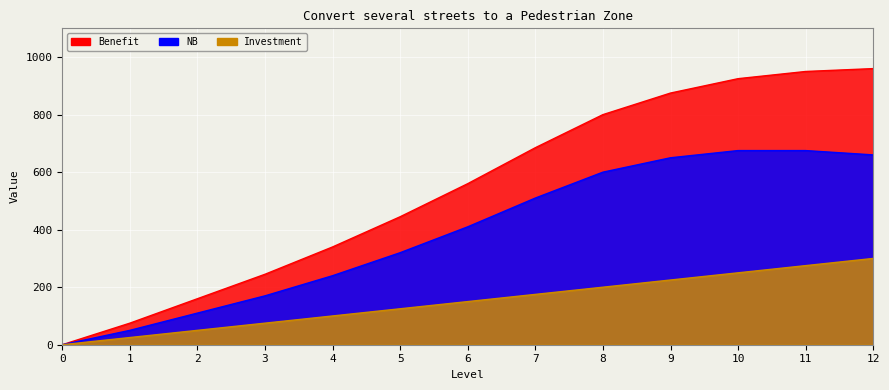

Where is Benefit nearest to the value 480?

5